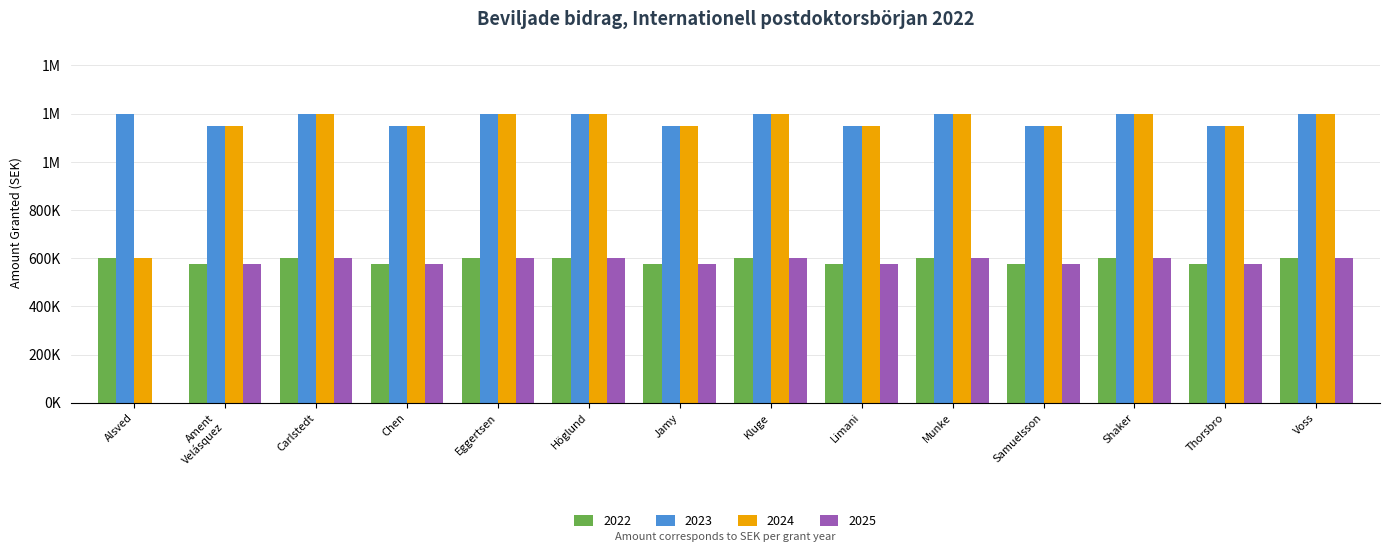

What is the spread (max minus min) of values at Shaker?

600000